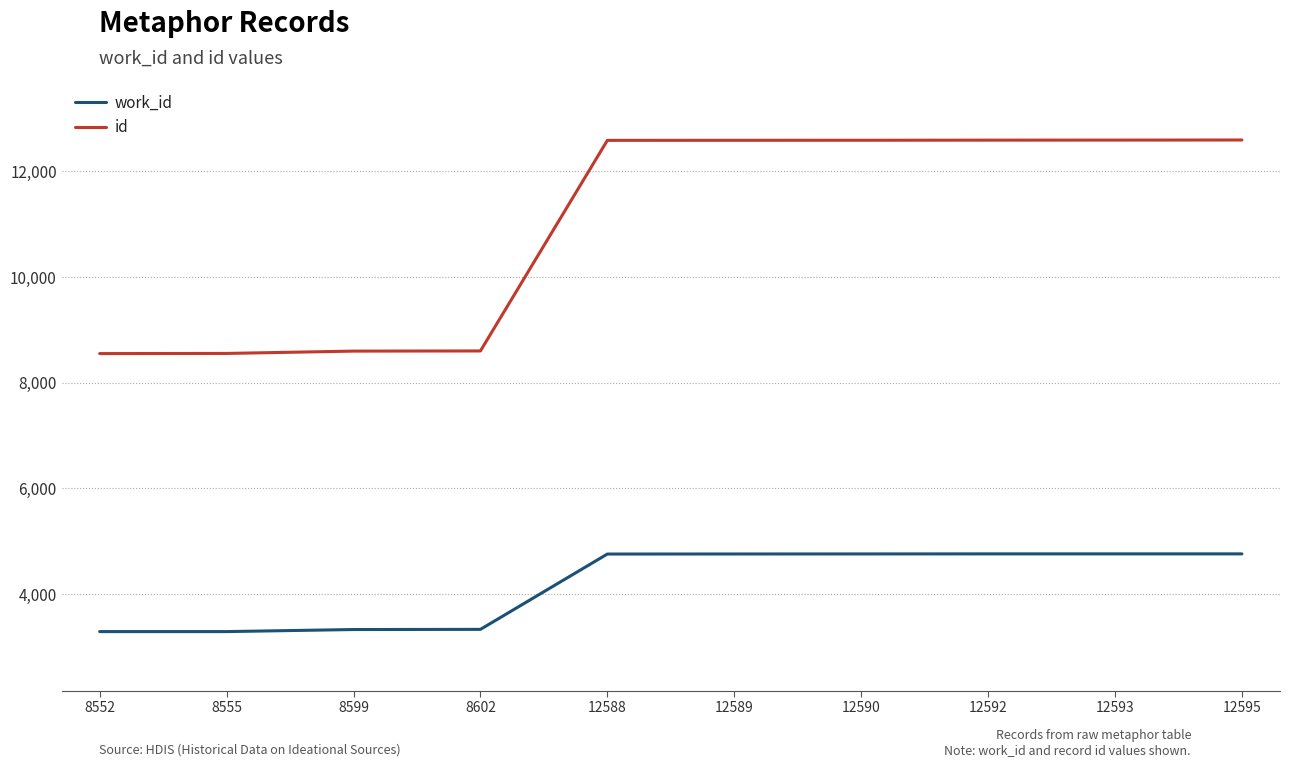

Which series has the largest range (max minus min)?

id